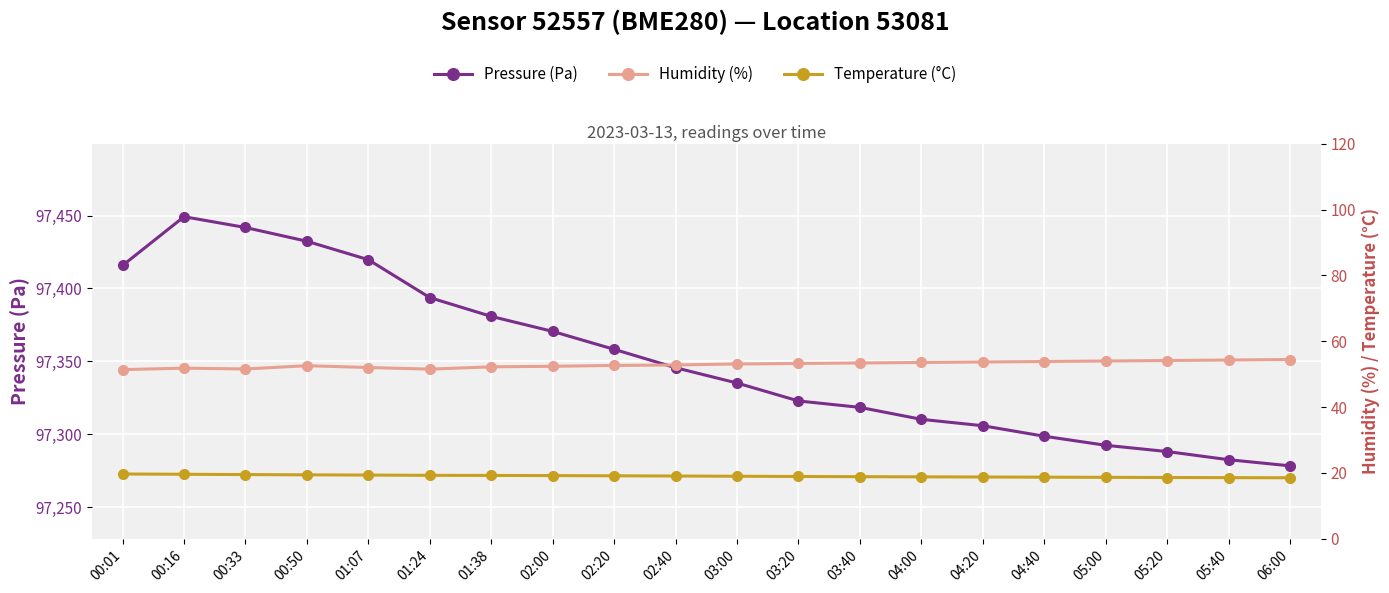

Which series has the widest spread of values?

Pressure (Pa)